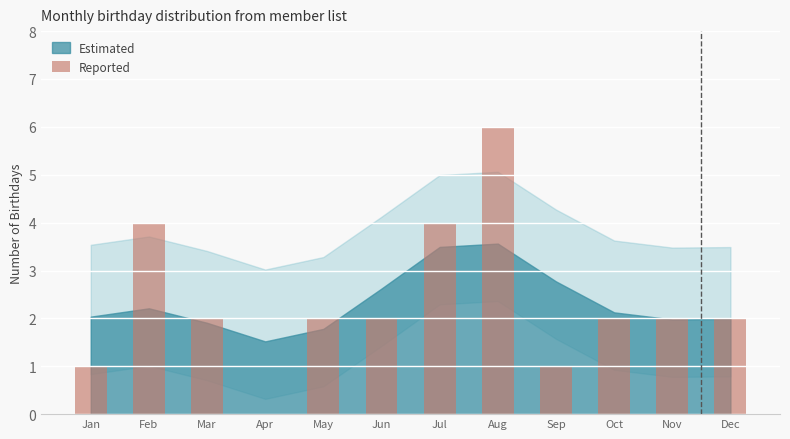

What is the change in value from Jan to Dec?

+1